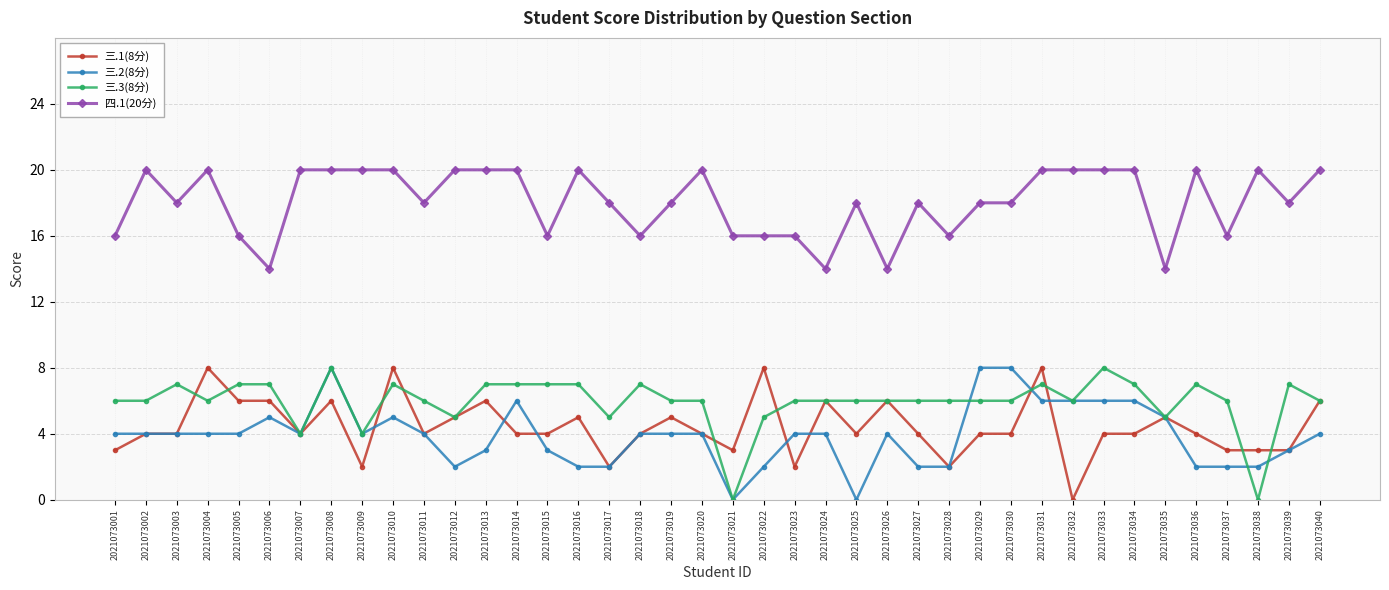

True or false: 三.3(8分) has more than 0 interior local peaks.

True